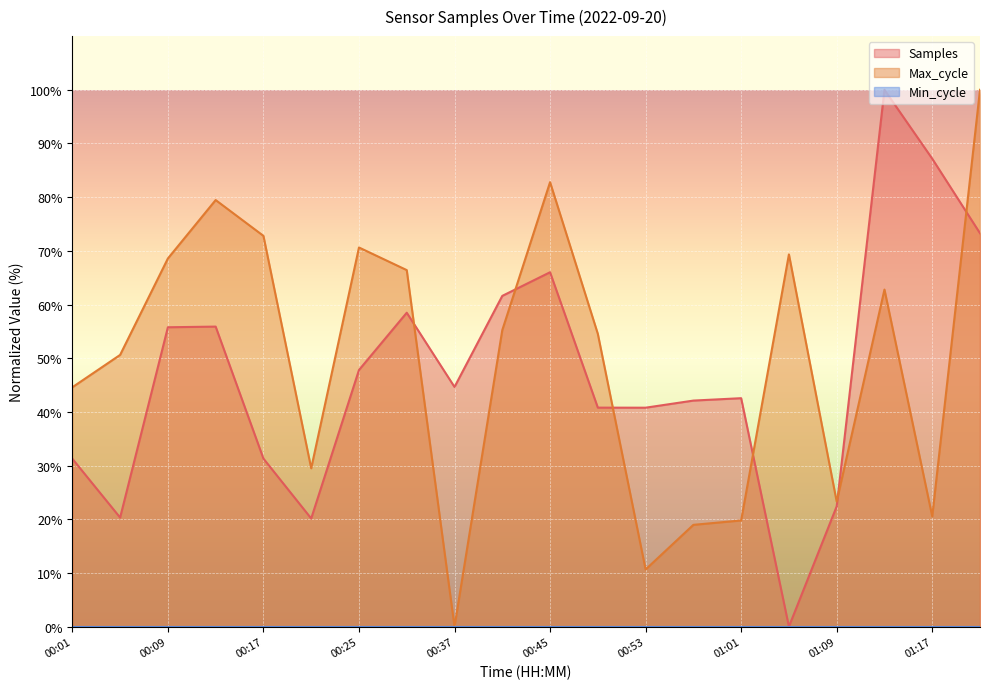

How many times do Samples and Max_cycle cross each other?

6